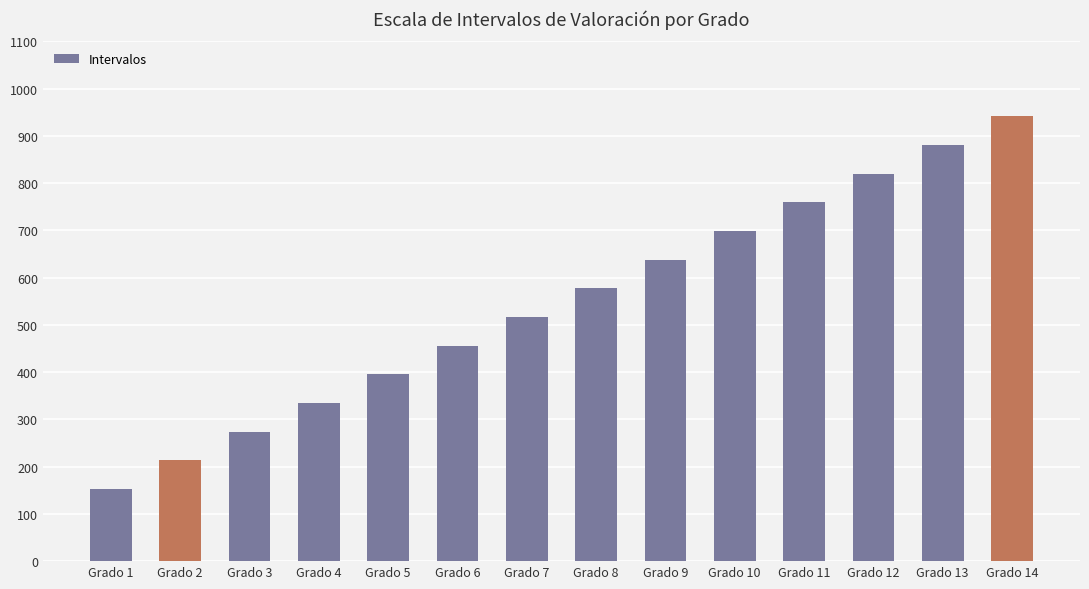

List the labels in order of value, largest first.

Grado 14, Grado 13, Grado 12, Grado 11, Grado 10, Grado 9, Grado 8, Grado 7, Grado 6, Grado 5, Grado 4, Grado 3, Grado 2, Grado 1